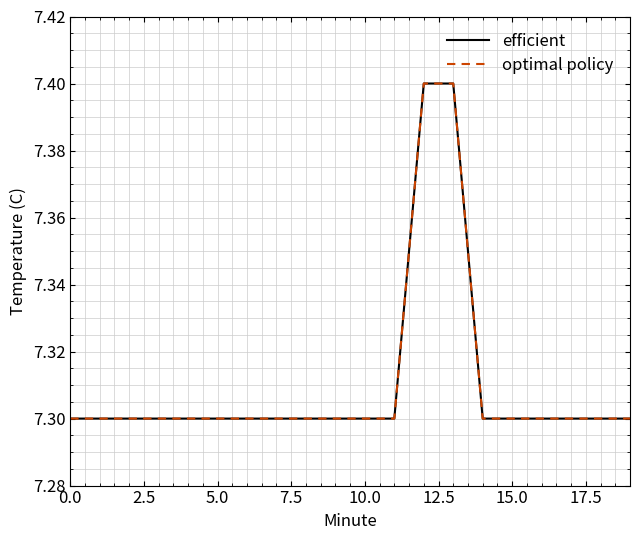

True or false: optimal policy and efficient intersect in this chart.

False